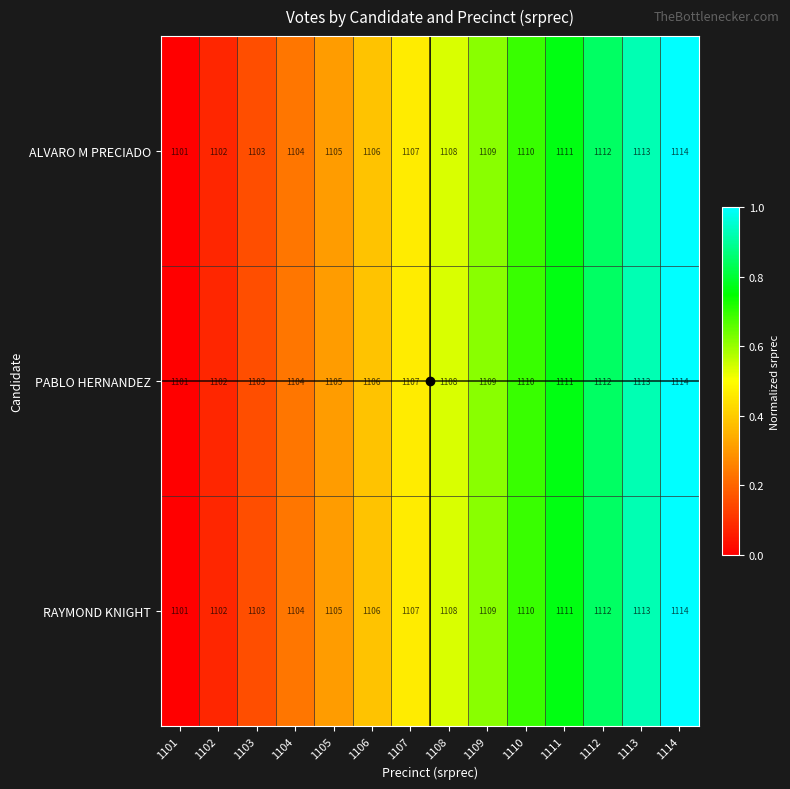

Which category has the lowest value across all series?

1101